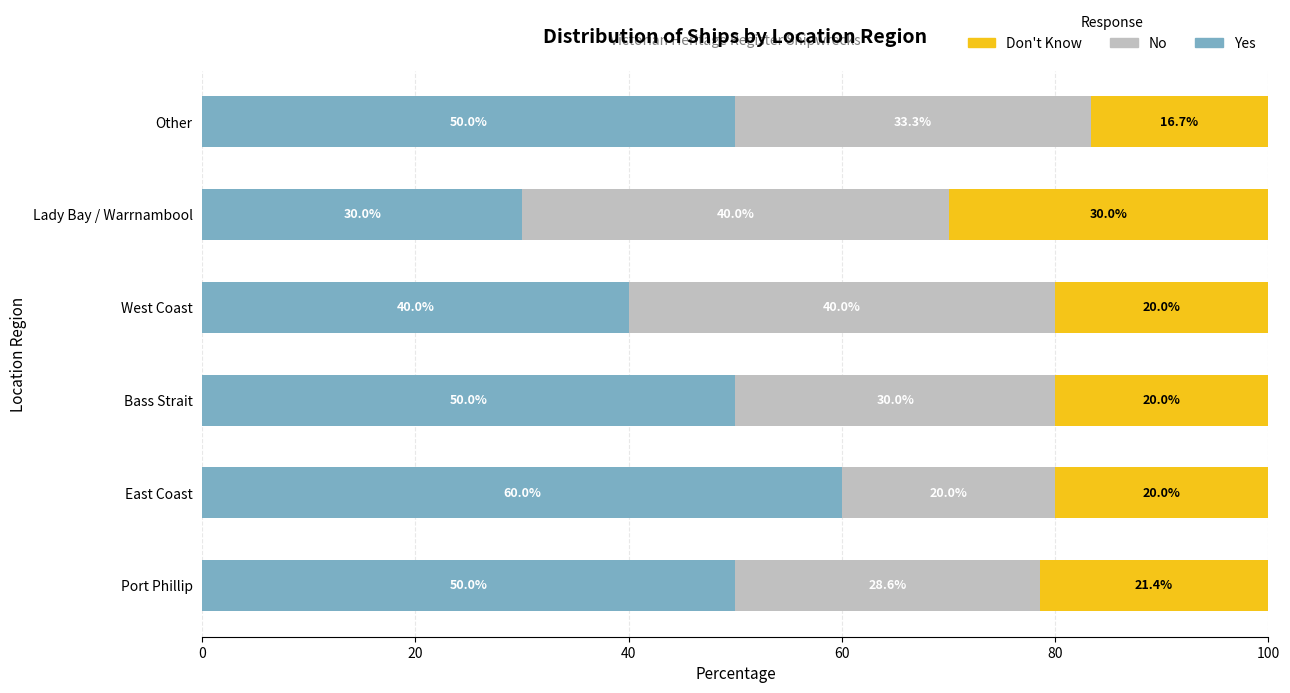

Is it true that Yes equals 67.8 at Port Phillip?

False